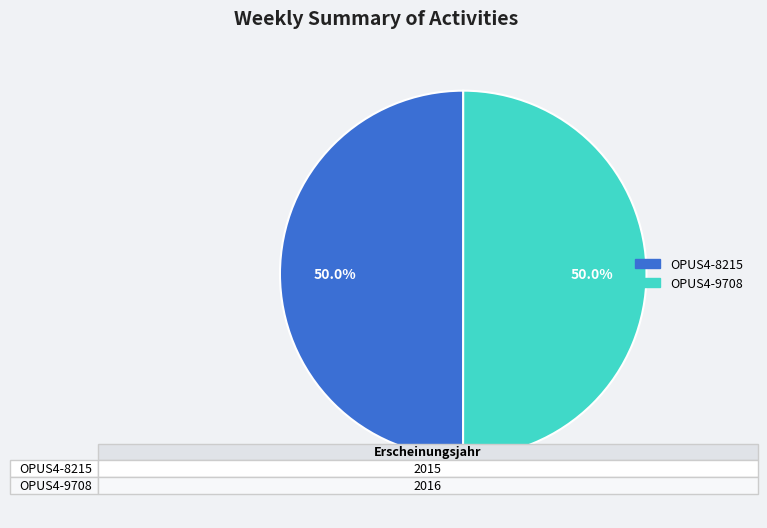

To the nearest percent, what portion does OPUS4-9708 represent?

50%